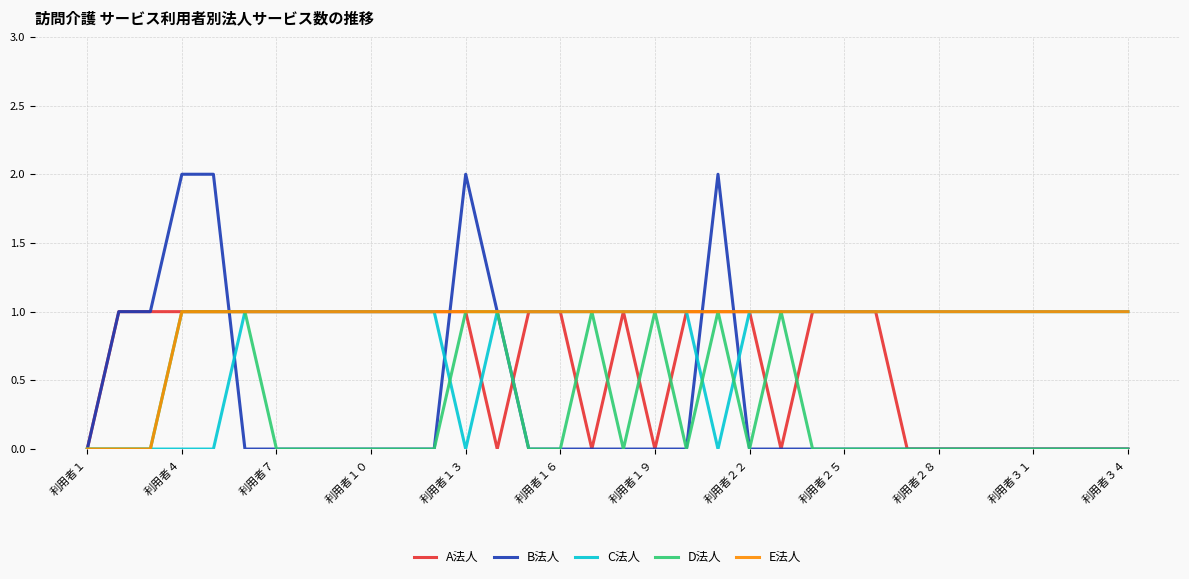

How many lines are shown in the chart?

5